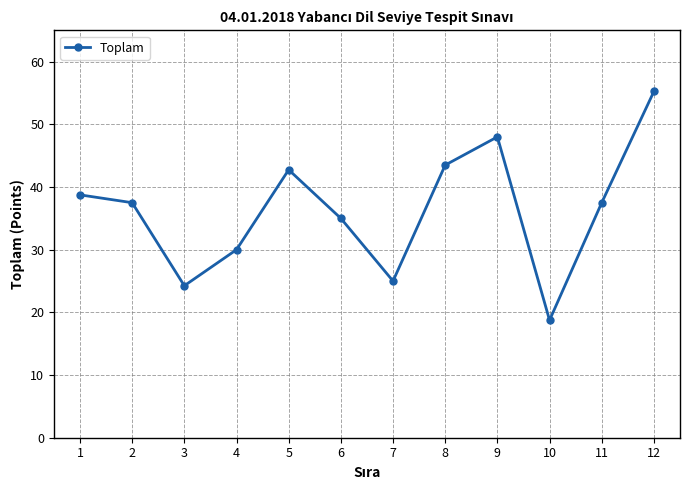

The chart shows a value of 55.2 at 12. True or false?

True